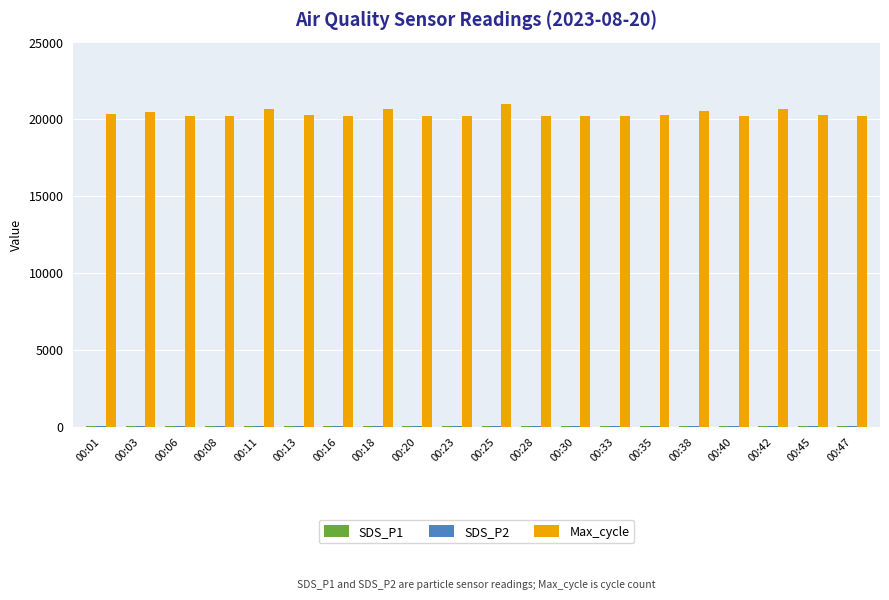

What is the sum of all Max_cycle values?

406783.0